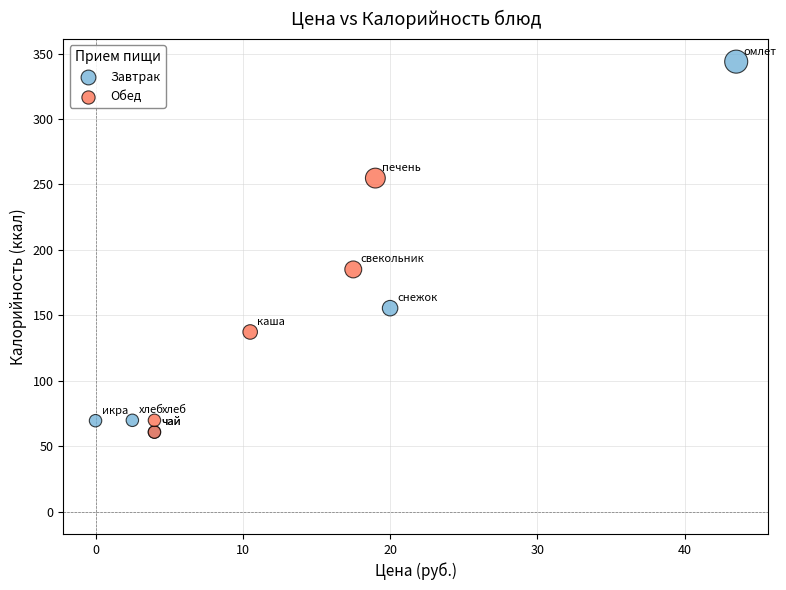

Which series reaches the maximum Y coordinate?

Завтрак